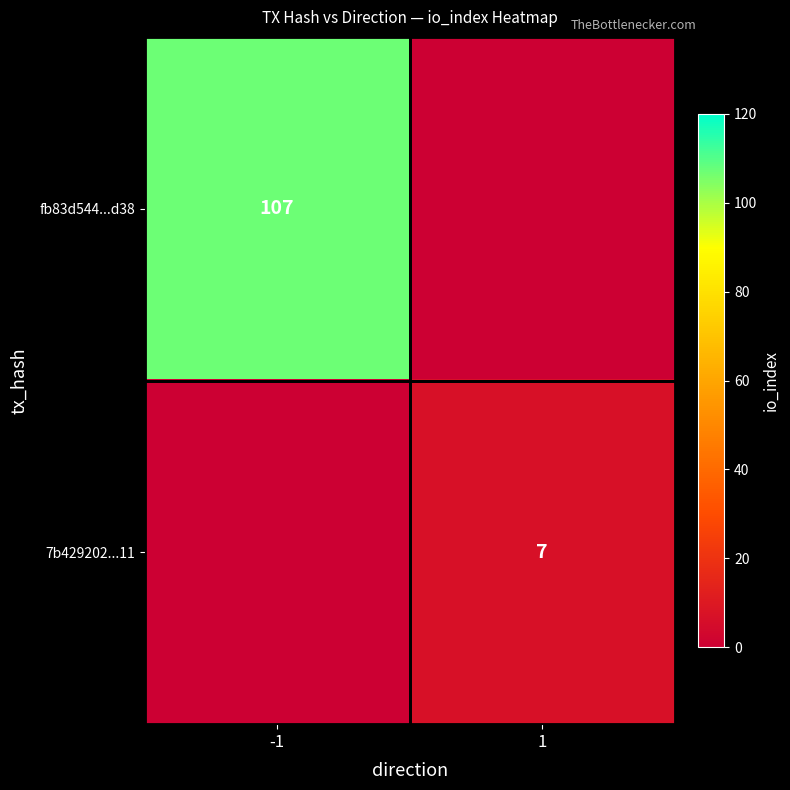

True or false: fb83d544...d38 has a value of 107 at -1.

True